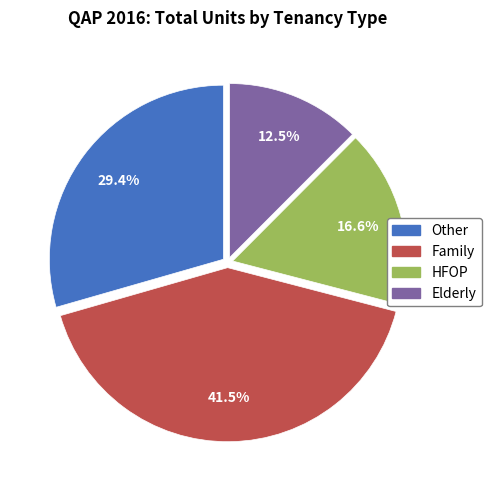

To the nearest percent, what is the difference between the Family and HFOP slice percentages?

25%